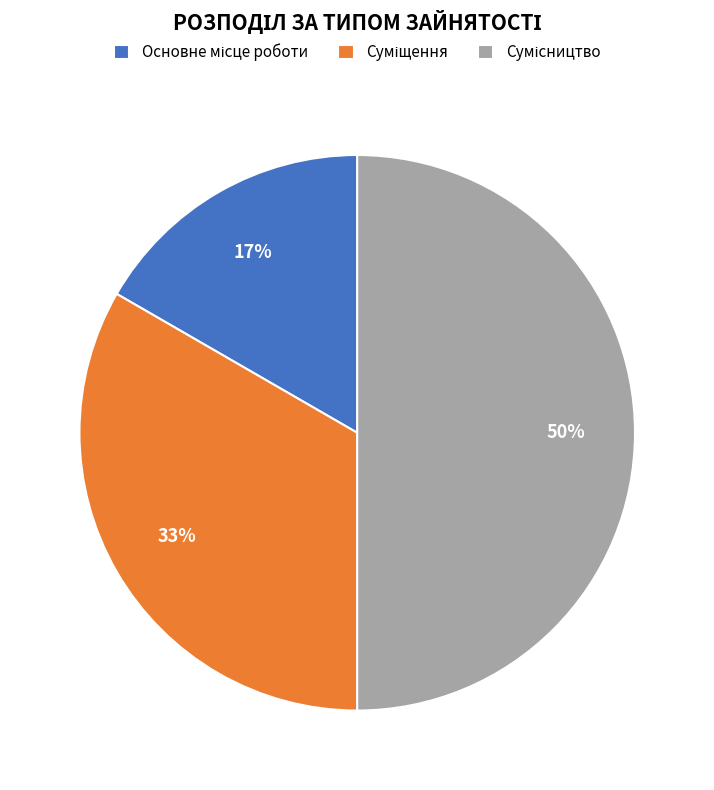

To the nearest percent, what is the average slice percentage?

33%